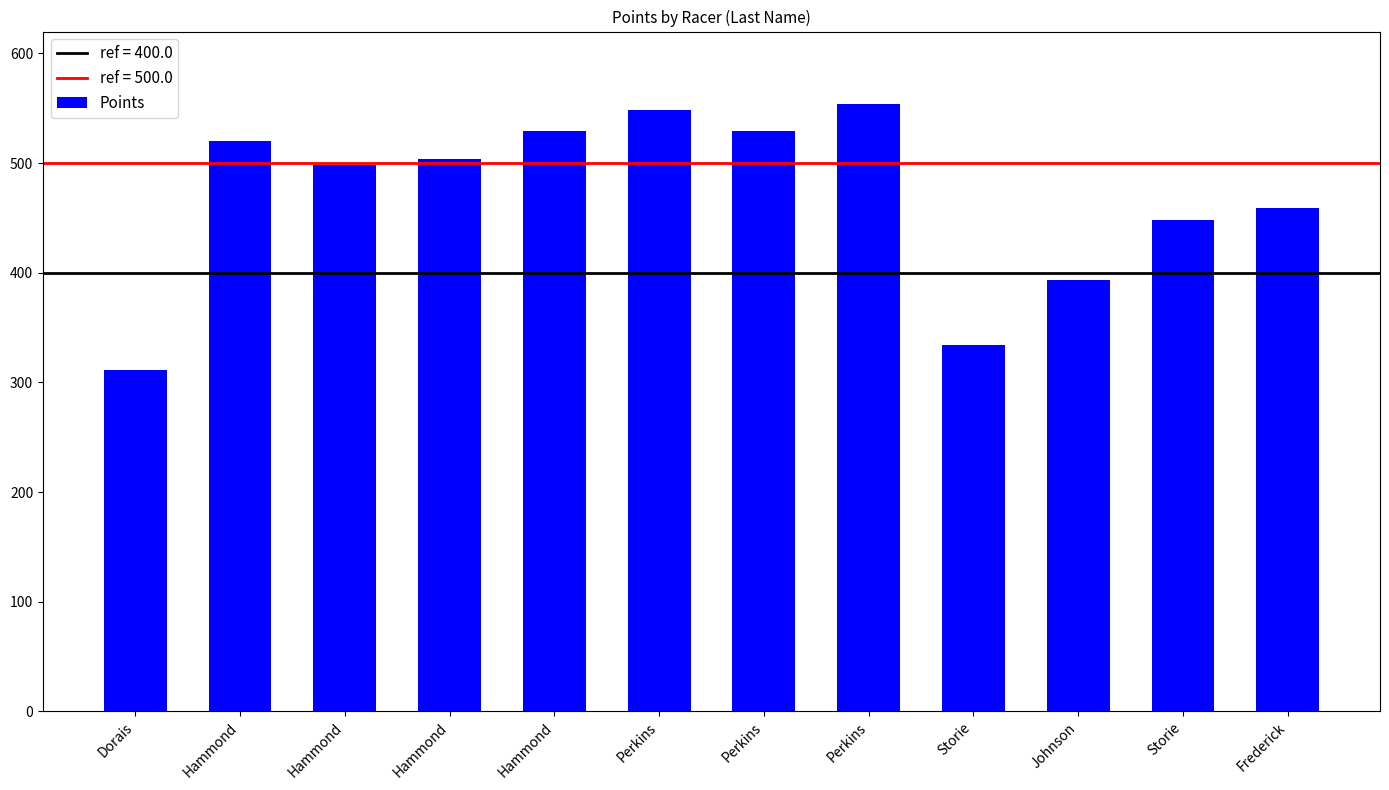

Are the bars grouped side by side (vs. stacked)?

No